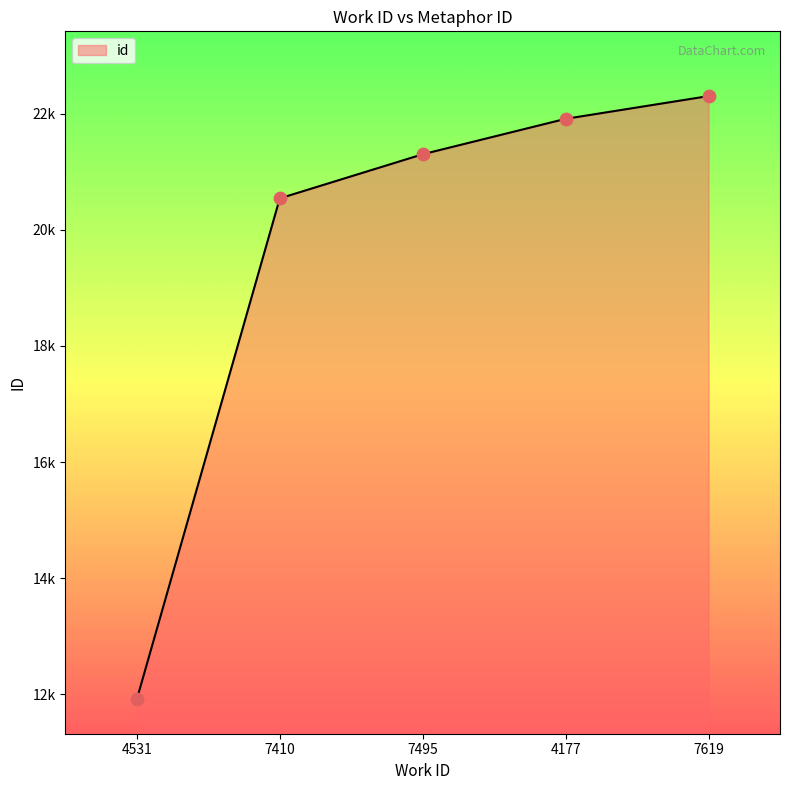

What is the ratio of the value at 4177 to the value at 4531?

1.8